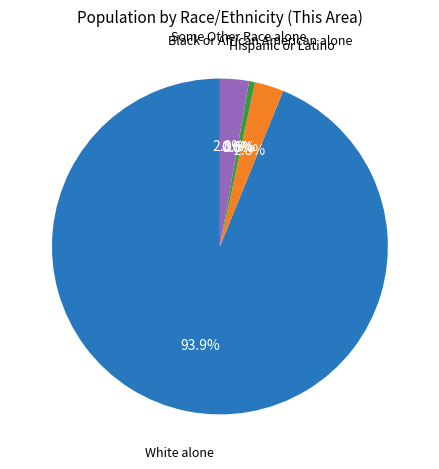

What percentage do Black or African American alone and Asian alone together represent?

0.6%